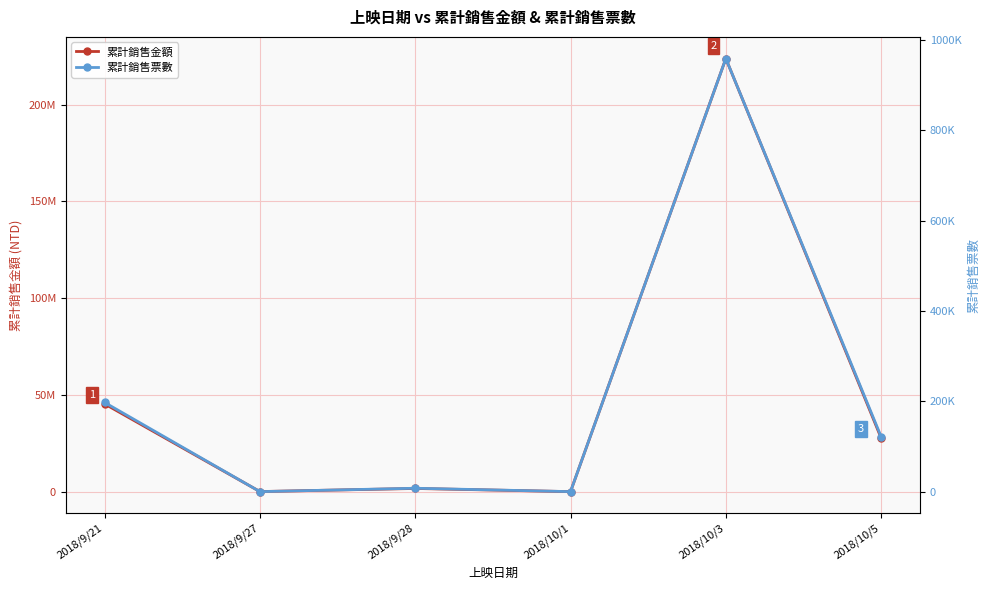

What are all the series names shown in the legend?

累計銷售金額, 累計銷售票數